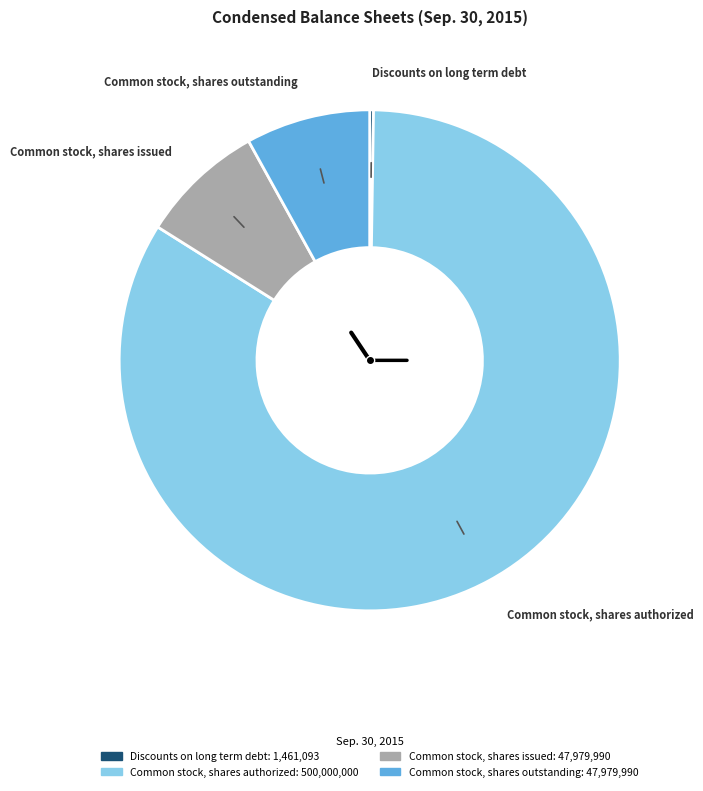

Is it true that Common stock, shares outstanding is 22% of the pie?

False